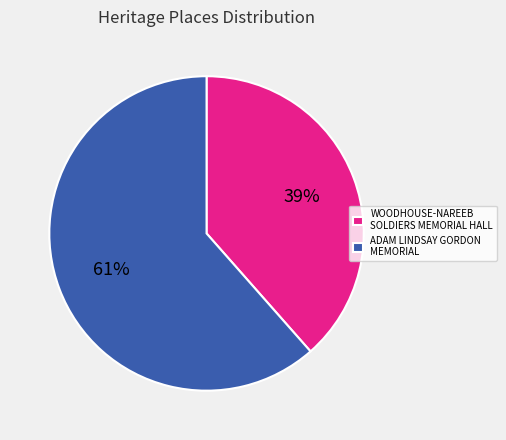

Is the sum of ADAM LINDSAY GORDON MEMORIAL and WOODHOUSE-NAREEB SOLDIERS MEMORIAL HALL greater than half?

Yes